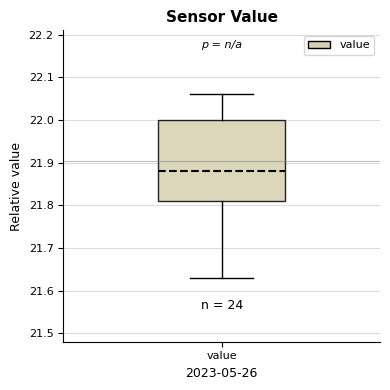

Read this box plot against the y-axis: the position of the median line, the range covered by the box, and the ends of both whiskers. The values are not printed on the chart, so give them approximately, as read against the axis.

median 21.88, box 21.81 to 22.00, whiskers 21.63 to 22.06